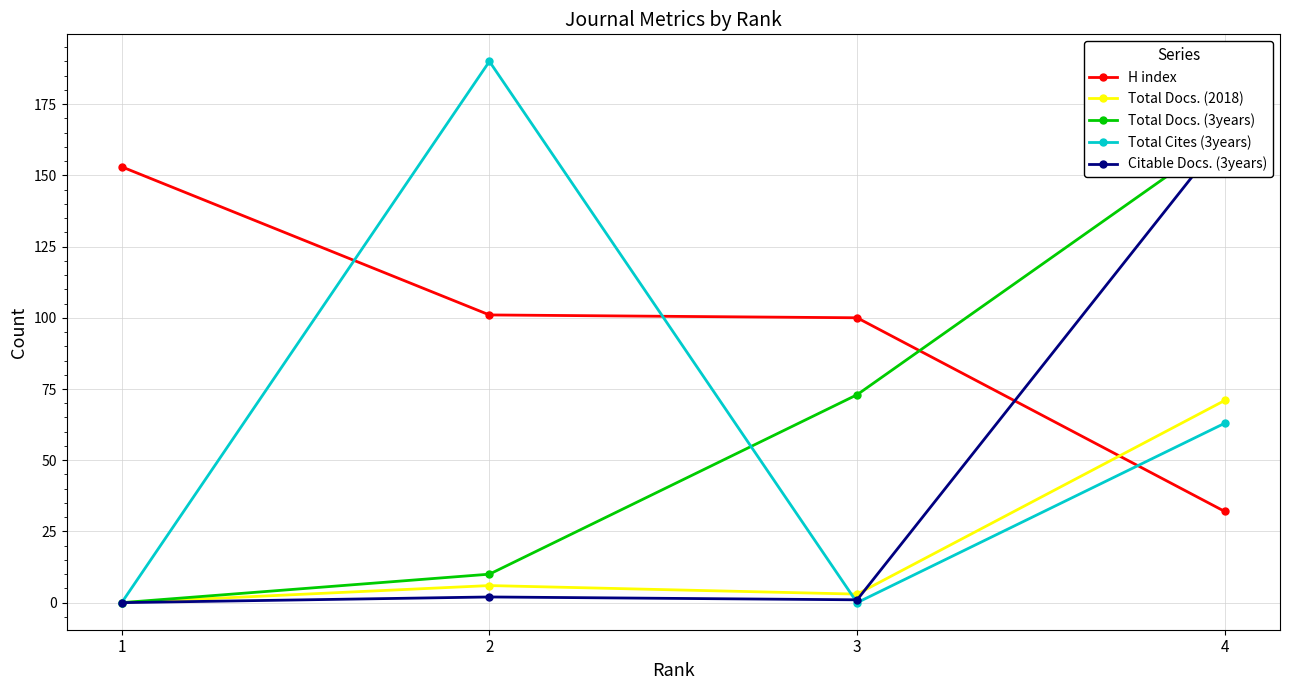

Reading left to right, list all the values displayed in this chart.

H index: 153	101	100	32
Total Docs. (2018): 0	6	3	71
Total Docs. (3years): 0	10	73	164
Total Cites (3years): 0	190	0	63
Citable Docs. (3years): 0	2	1	164